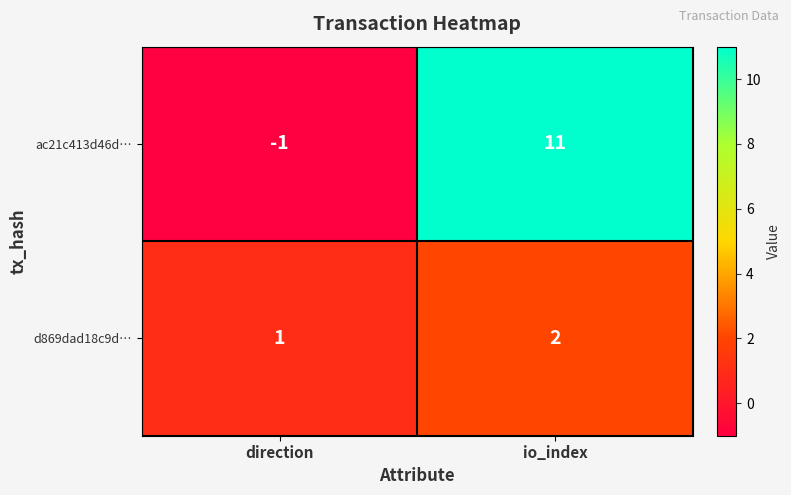

Rank the series by their average value, from lowest to highest.

d869dad18c9d…, ac21c413d46d…